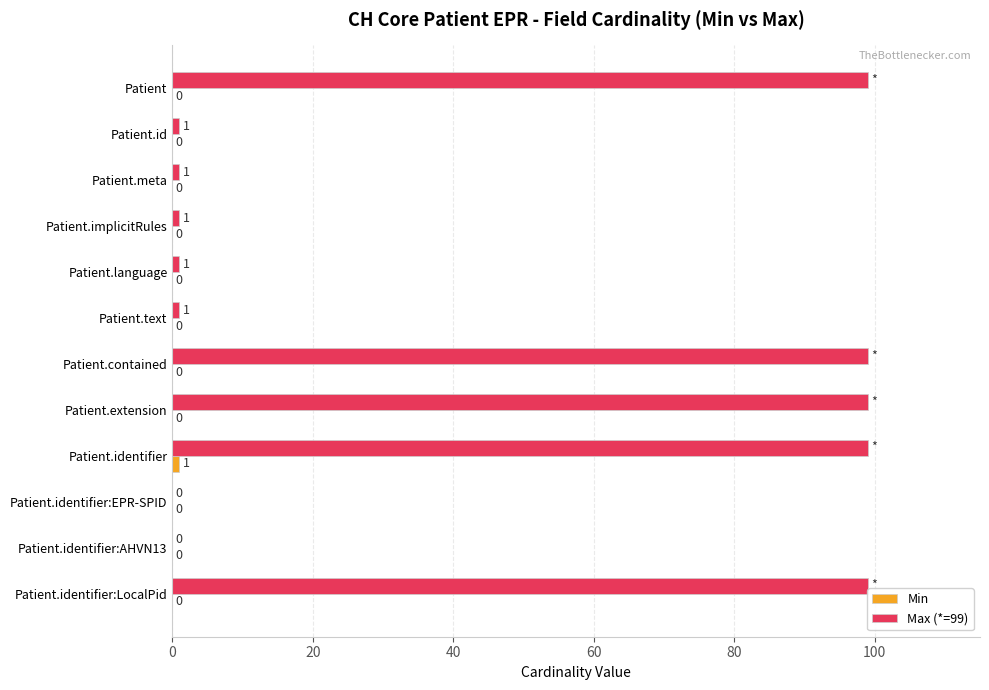

How many categories are shown in the chart?

12